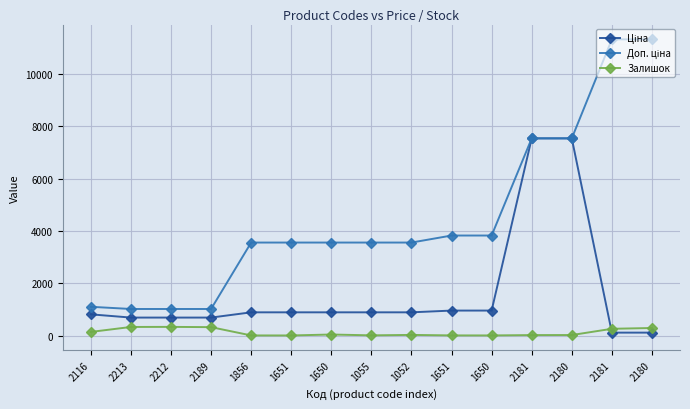

Is it true that Залишок equals 434.9 at 2181?

False